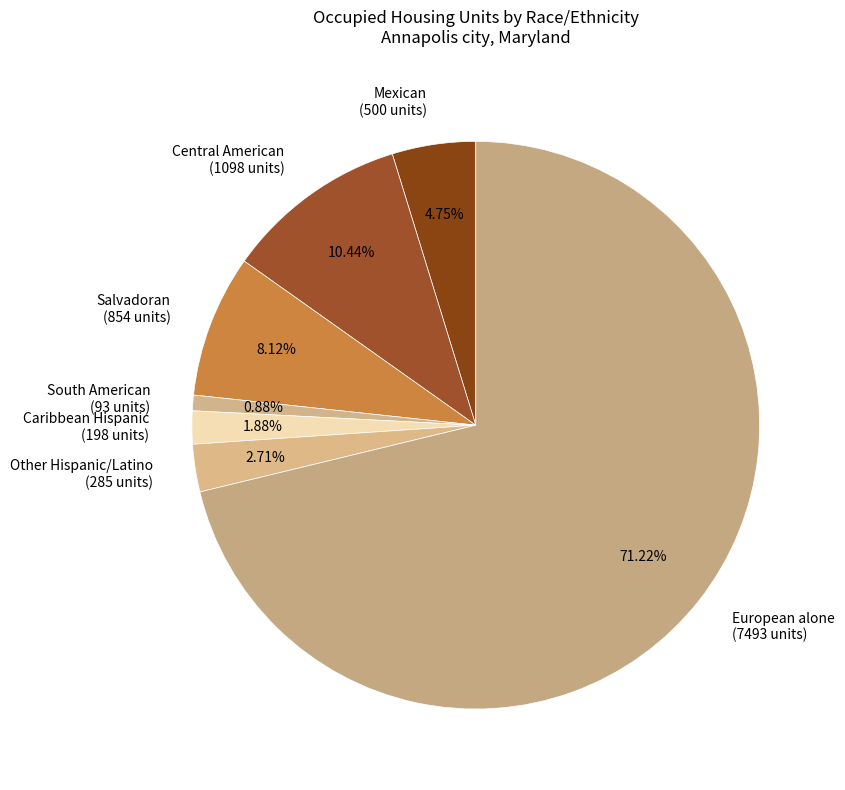

Is the sum of Mexican and Other Hispanic/Latino greater than half?

No